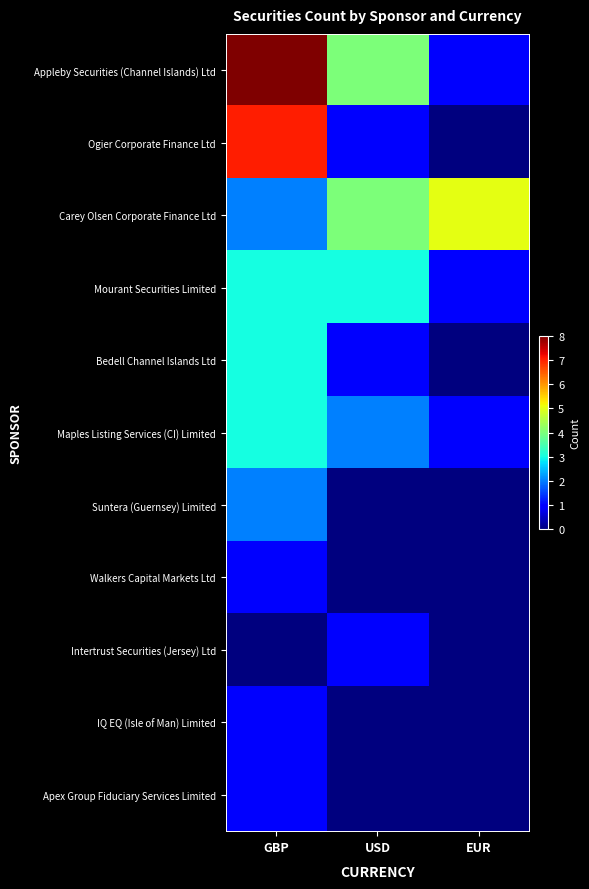

How many categories are shown in the chart?

3